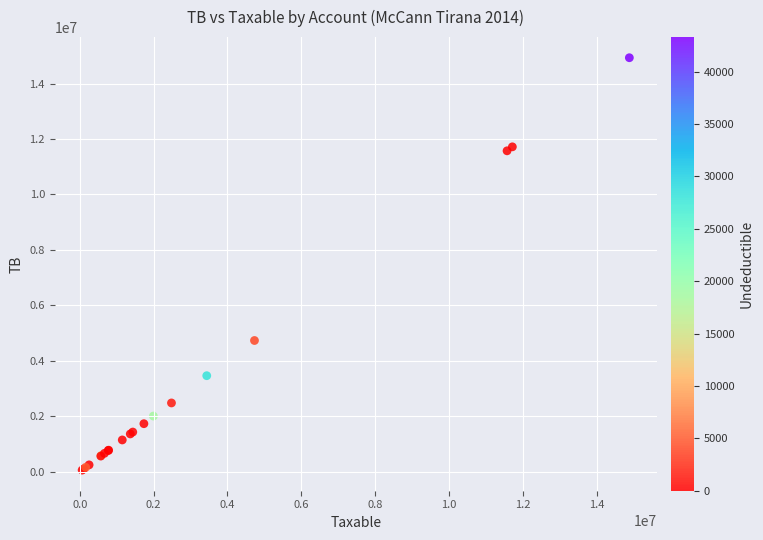

What Y value in the scatter plot is closest to 7496485?

4735066.9